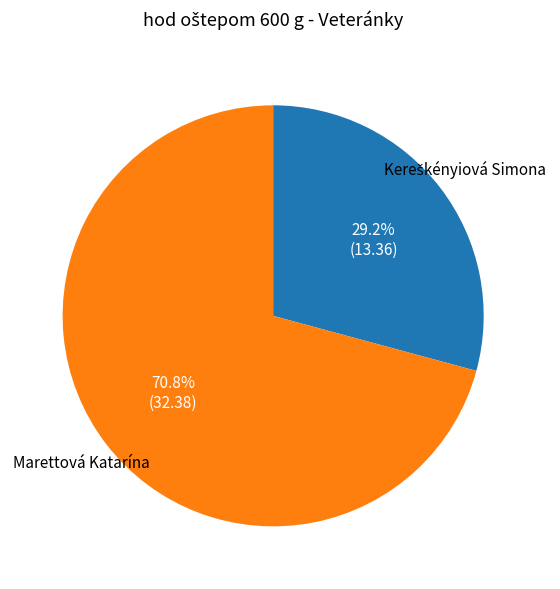

How much of the chart is everything except Marettová Katarína?

29.2%